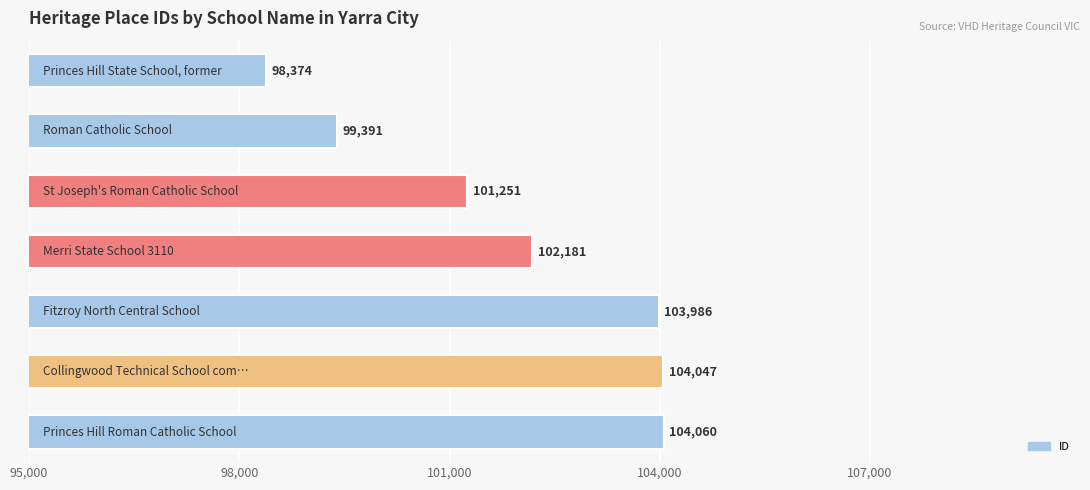

How many bars are there in total?

7